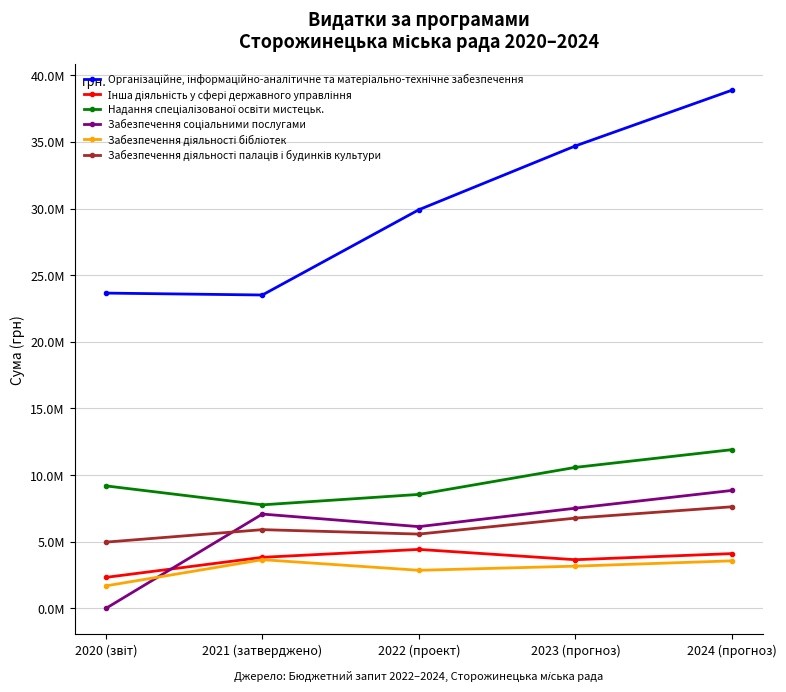

Does the chart have visible grid lines?

Yes